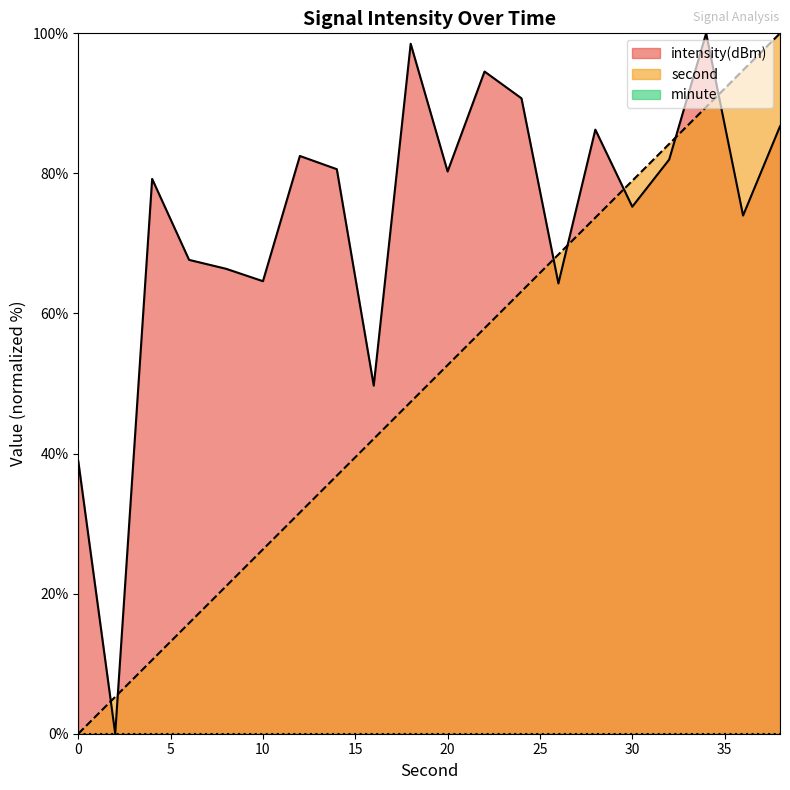

Which category has the highest value across all series?

38